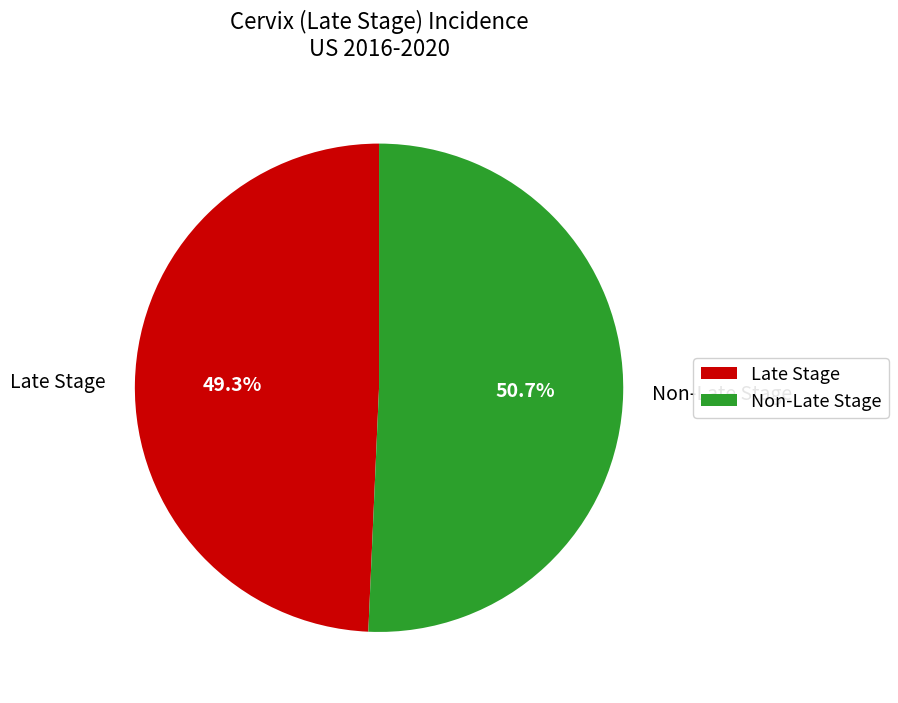

Rank the categories by value from highest to lowest.

Non-Late Stage, Late Stage